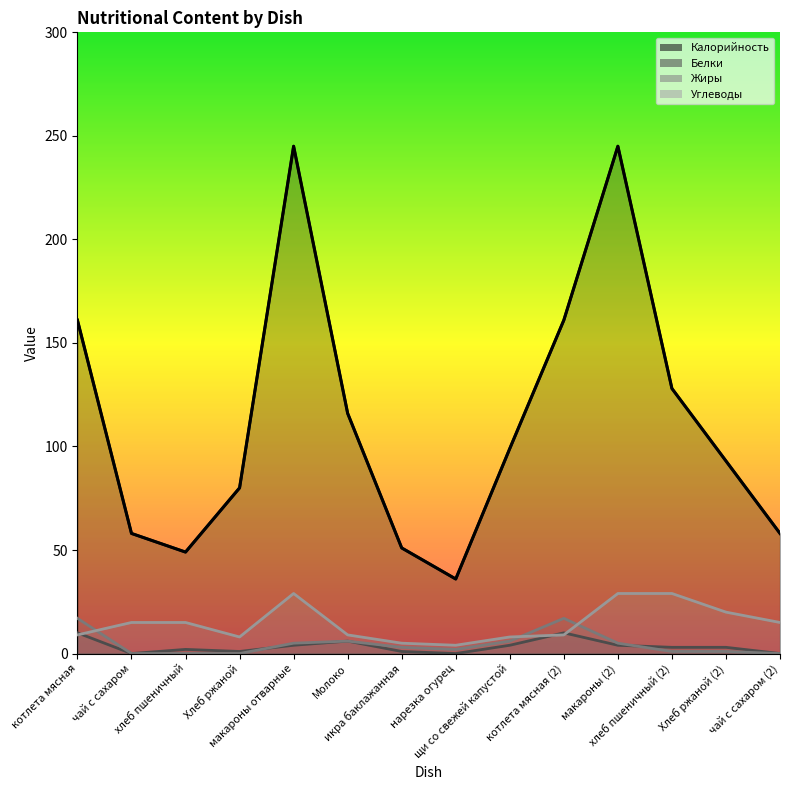

What is the difference between the Жиры values at хлеб пшеничный (2) and Хлеб ржаной?

1